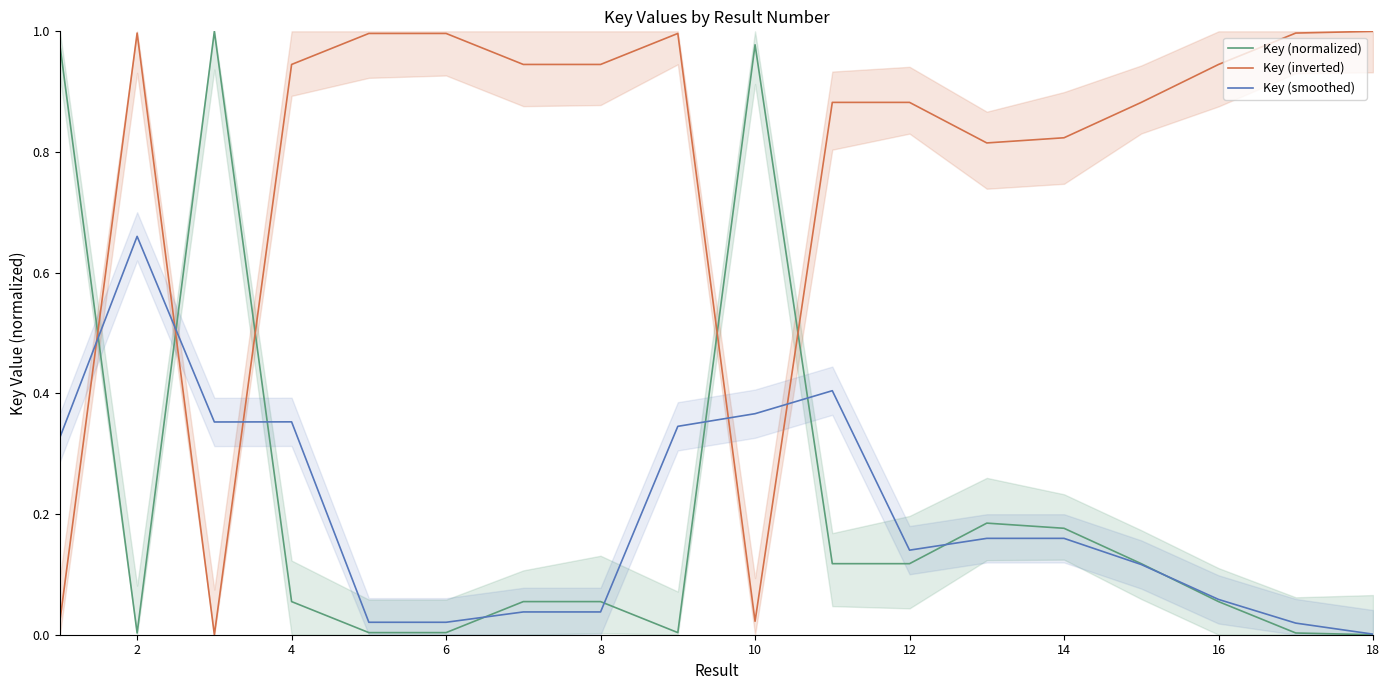

True or false: Key (inverted) has more than 0 points higher than both neighbors.

True